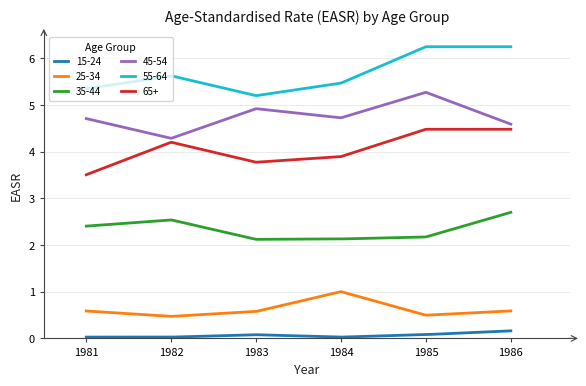

How many lines are shown in the chart?

6